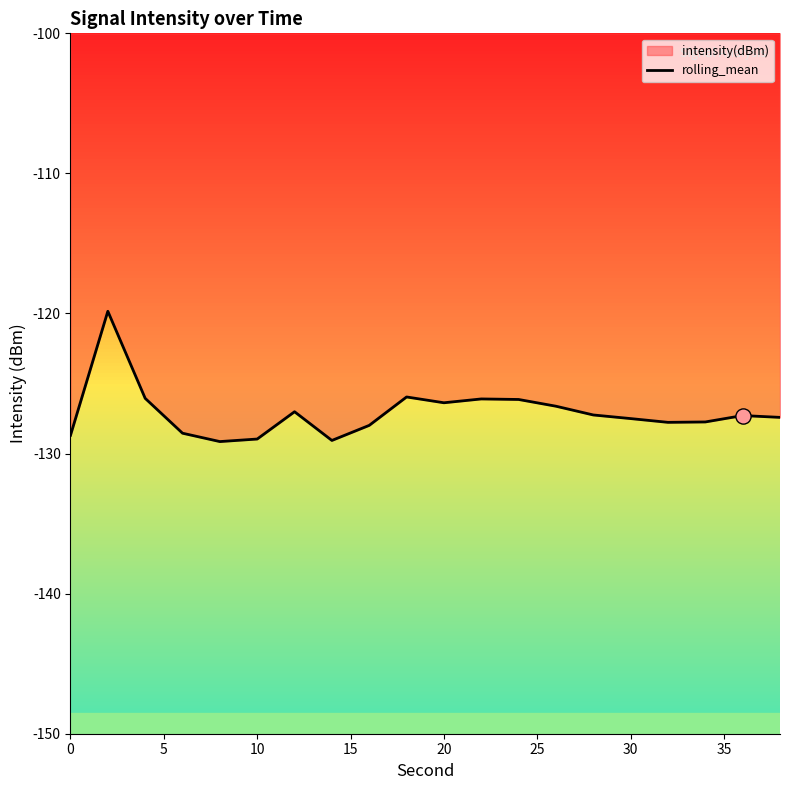

What is the greatest value displayed?

-119.8